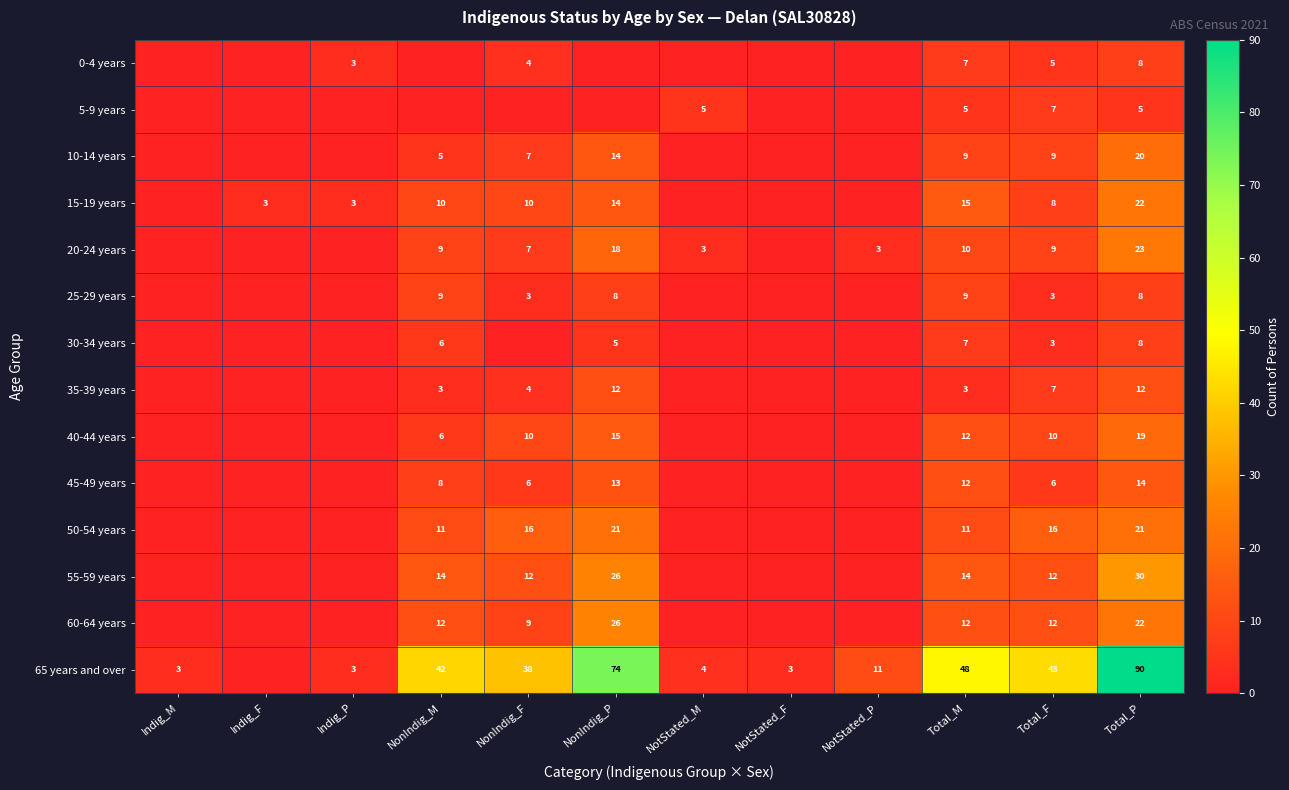

What is the total value across all series at Total_F?

150